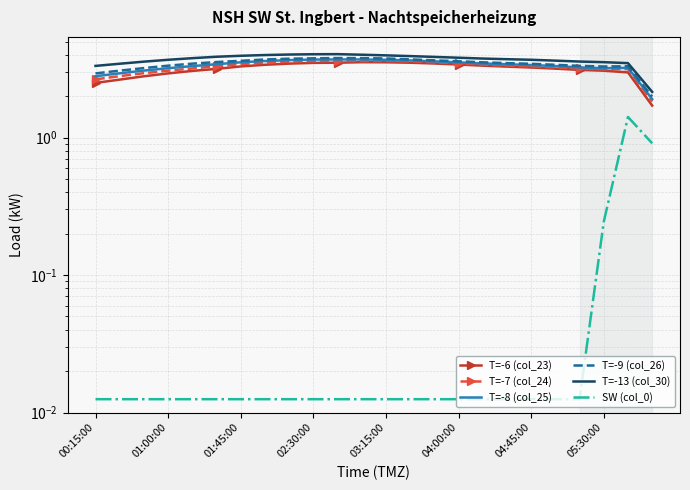

What is the average value of the T=-7 (col_24) series?

3.3